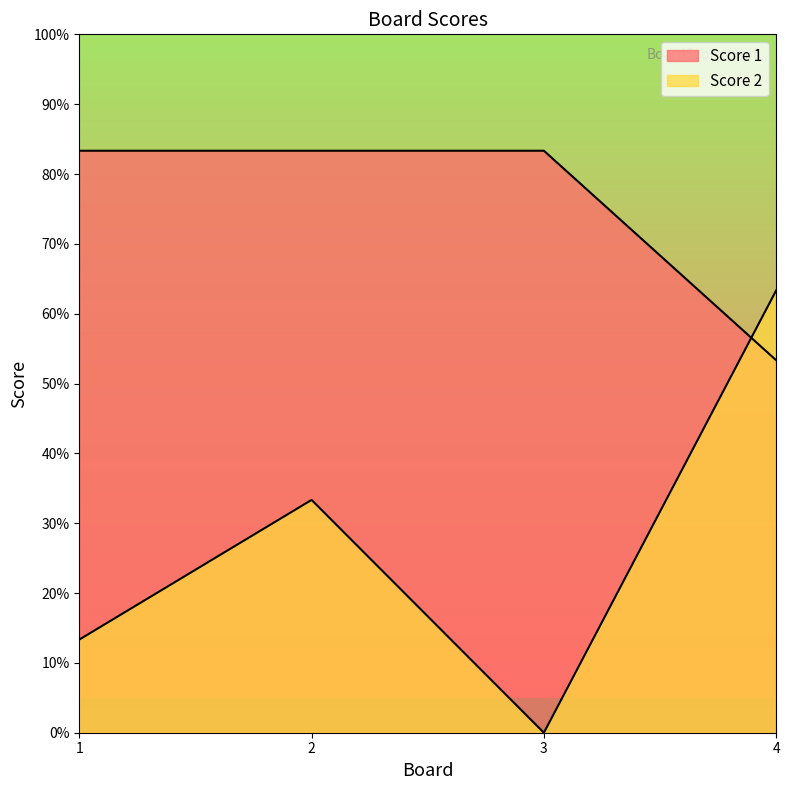

Count the number of categories in the chart.

4